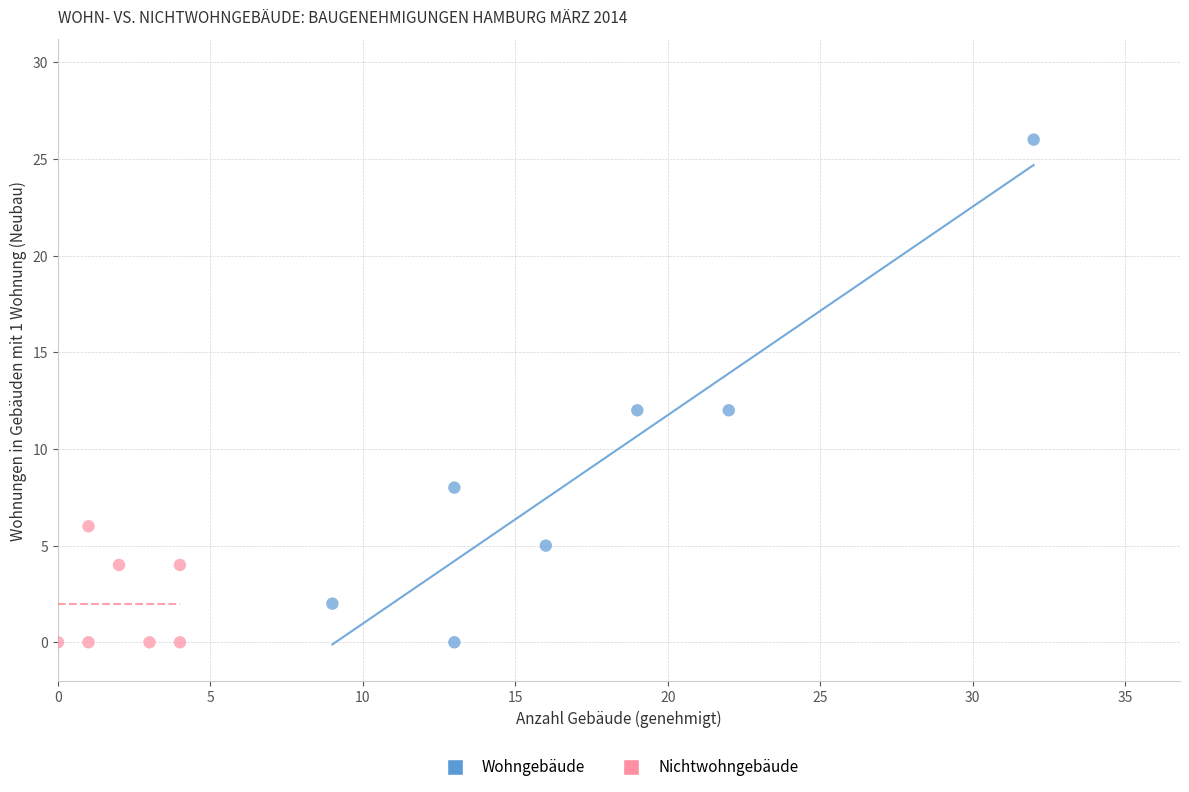

Which series has the largest Y range (max minus min)?

Wohngebäude